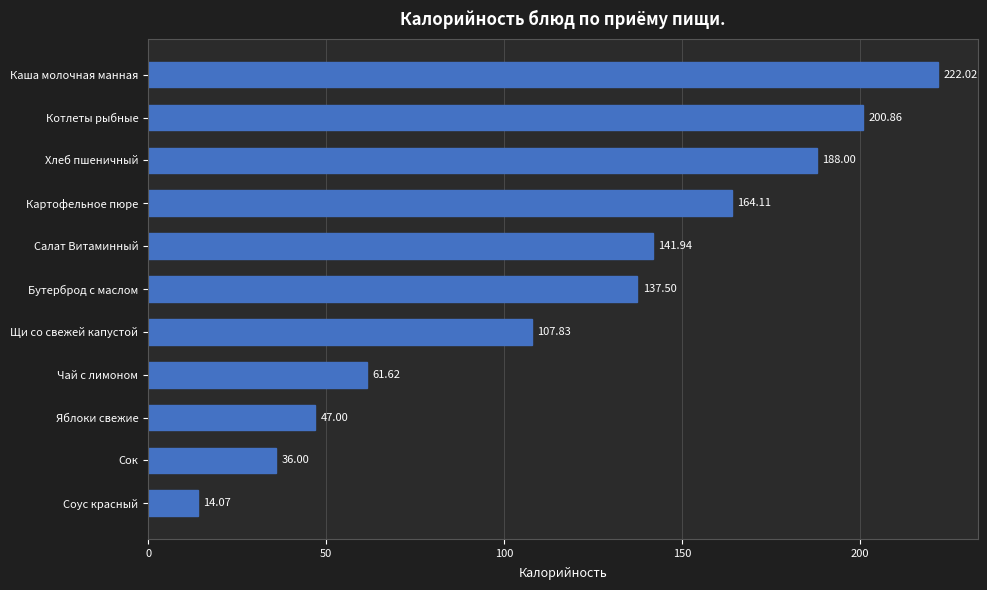

What is the change in value from Сок to Чай с лимоном?

+25.6